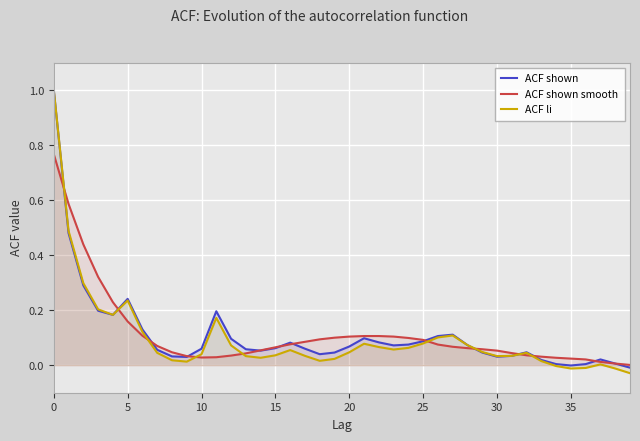

What value does the ACF shown smooth series have at 22?

0.1